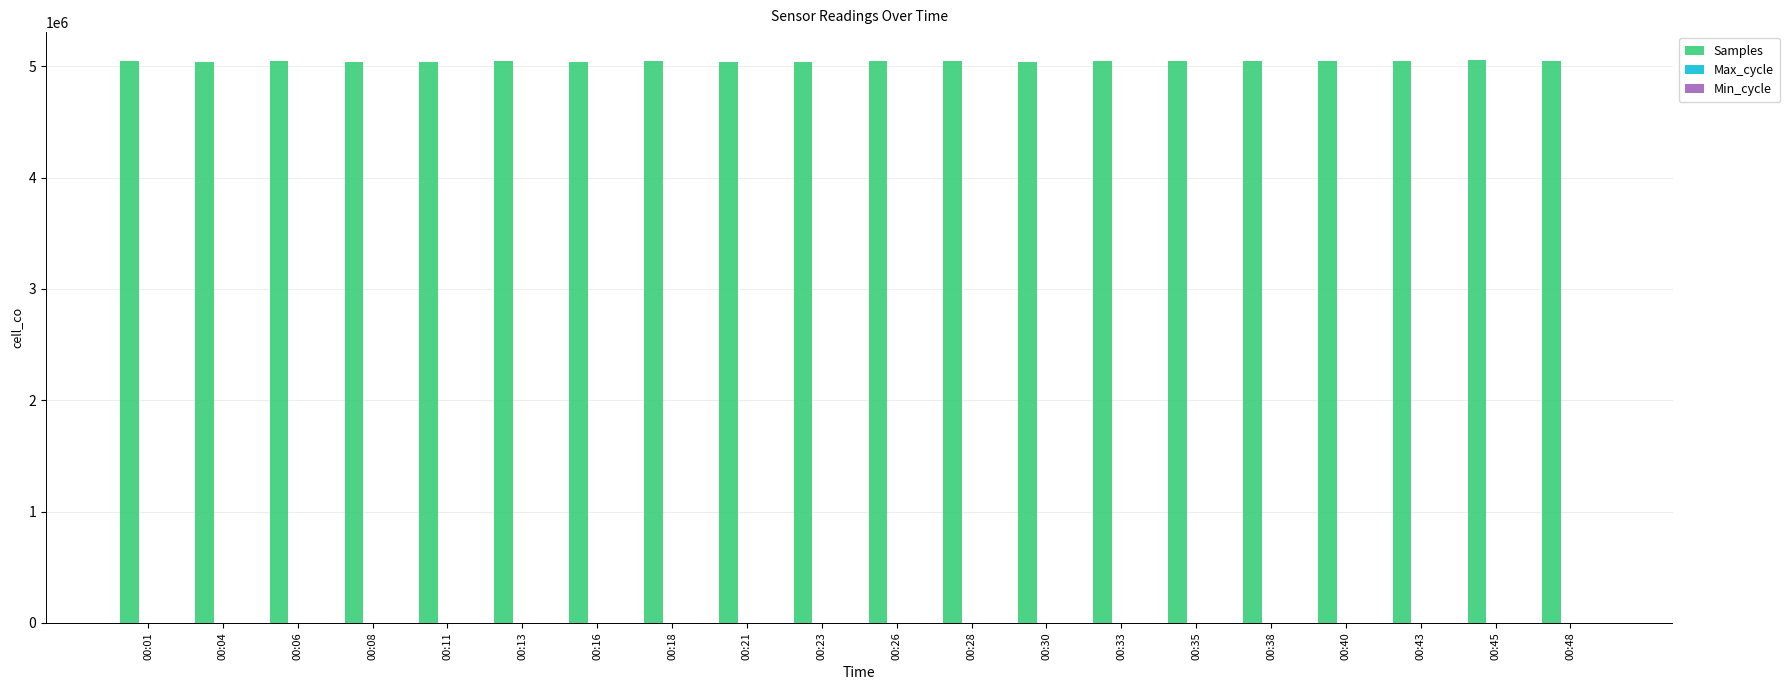

How many groups of bars are there?

20